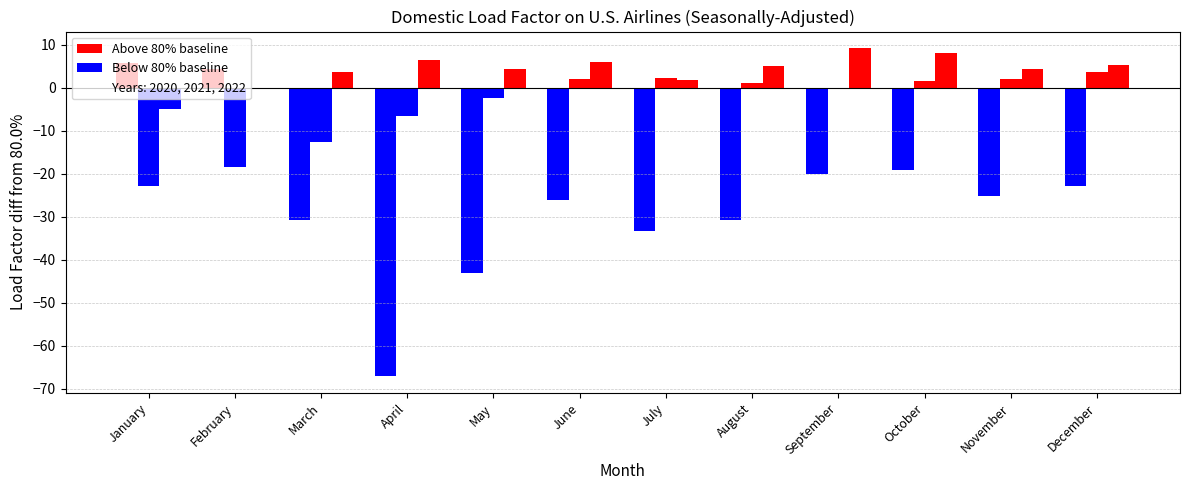

Reading left to right, what are all the values shown in this chart?

2020: 85.8	84.3	49.4	12.9	37.0	53.9	46.7	49.3	60.1	60.9	54.8	57.1
2021: 57.3	61.7	67.4	73.5	77.6	82.0	82.4	81.1	79.8	81.7	82.1	83.8
2022: 75.0	80.0	83.7	86.6	84.3	86.0	81.9	85.2	89.3	88.2	84.5	85.3